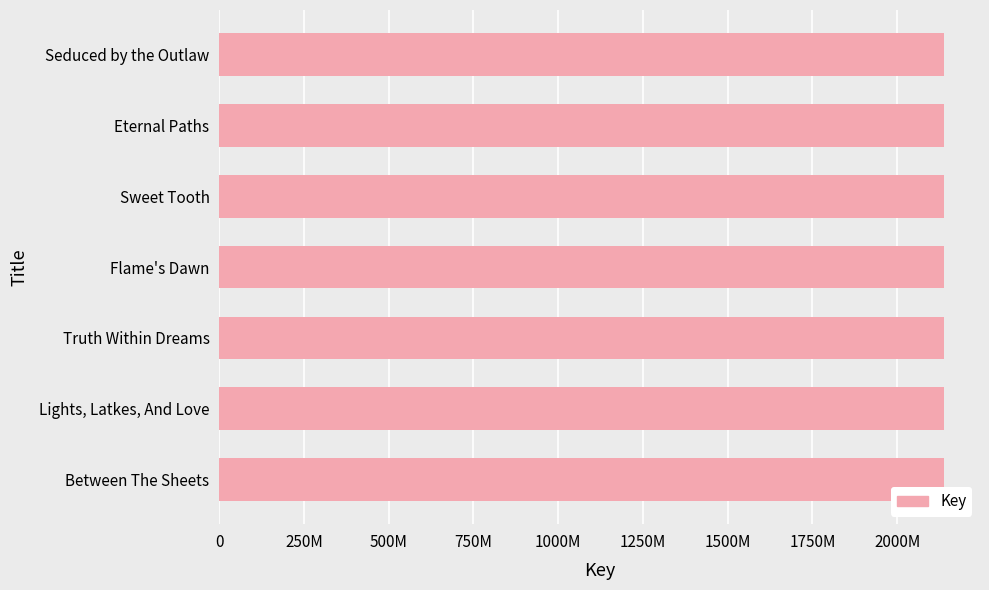

What is the minimum value shown in the chart?

2137672748